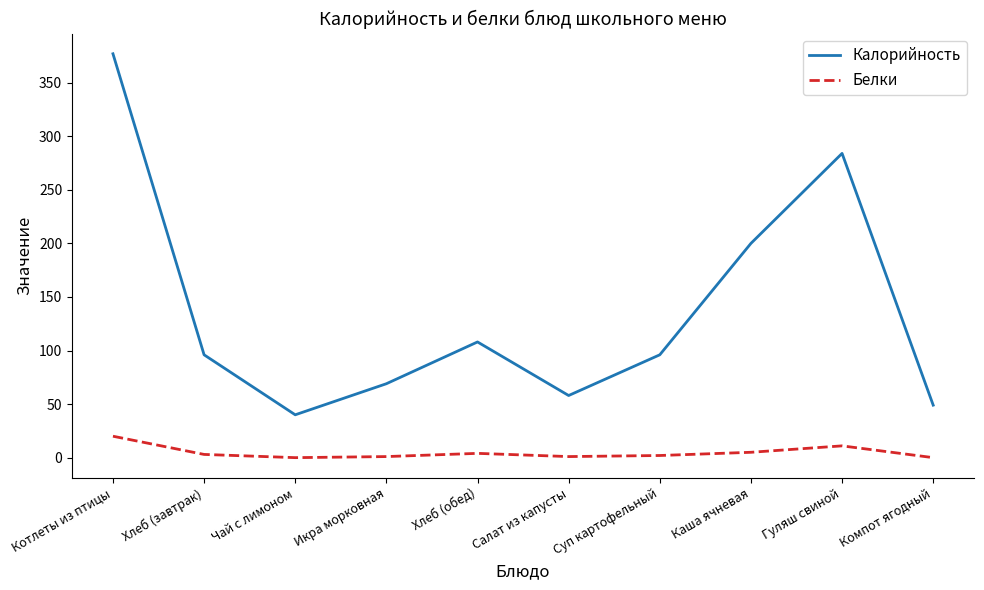

Which series has the largest range (max minus min)?

Калорийность